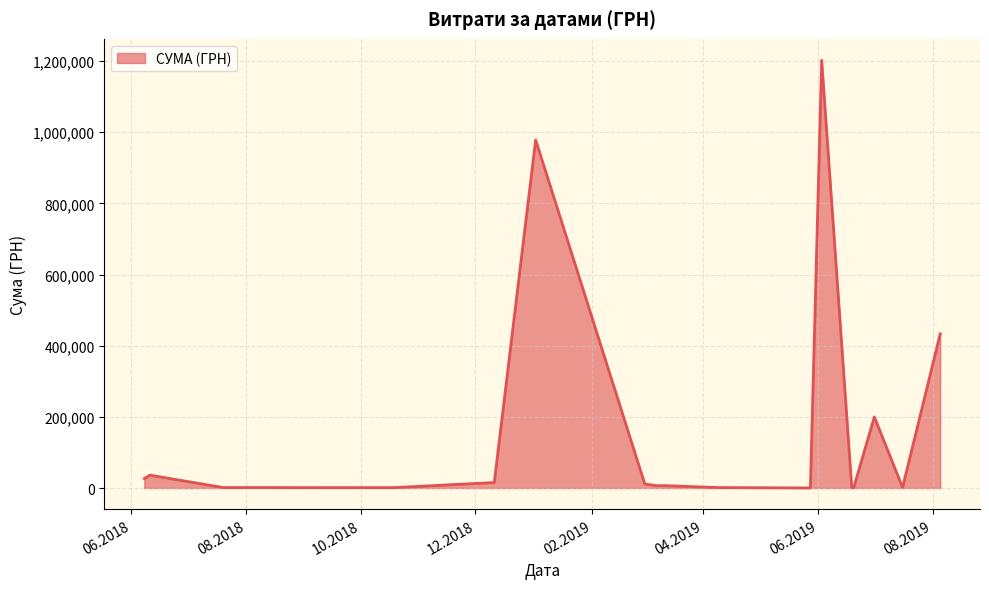

What is the greatest value displayed?

1202411.5